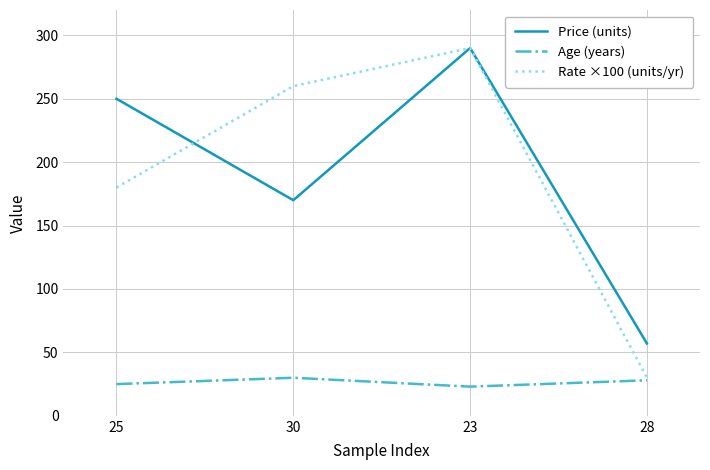

Between 30 and 28, which series saw the biggest shift?

Rate ×100 (units/yr)